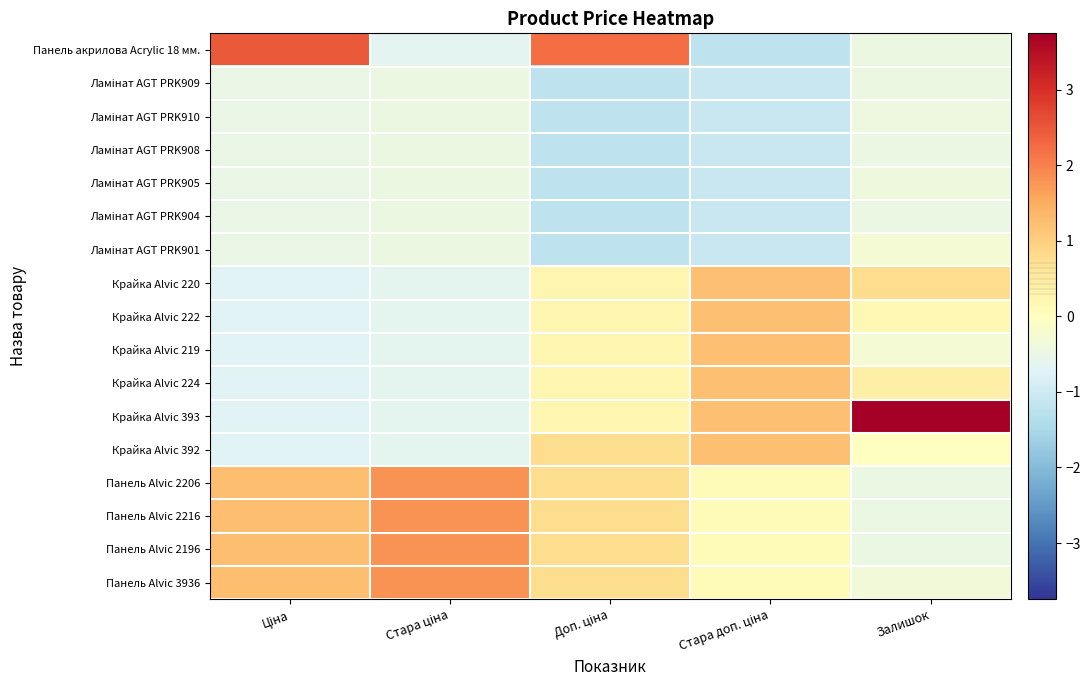

Which category has the highest value across all series?

Залишок